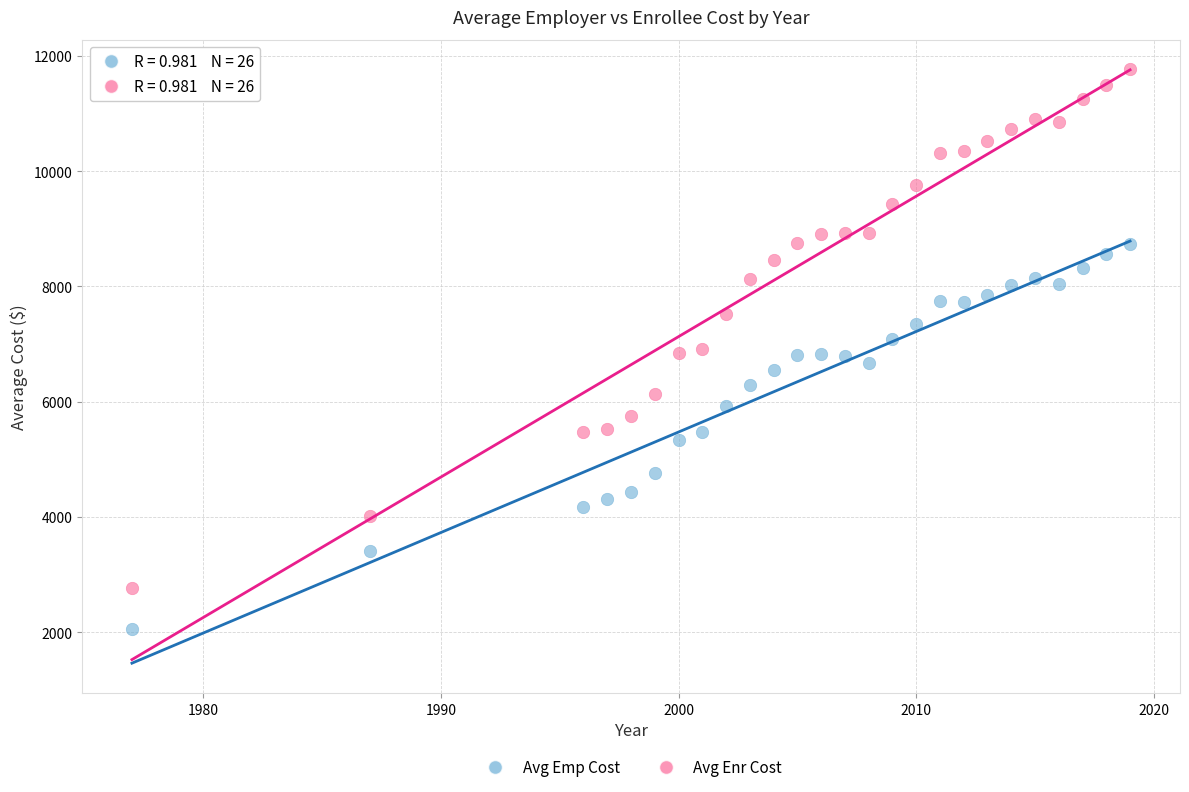

Which series has the largest Y range (max minus min)?

Avg Enr Cost